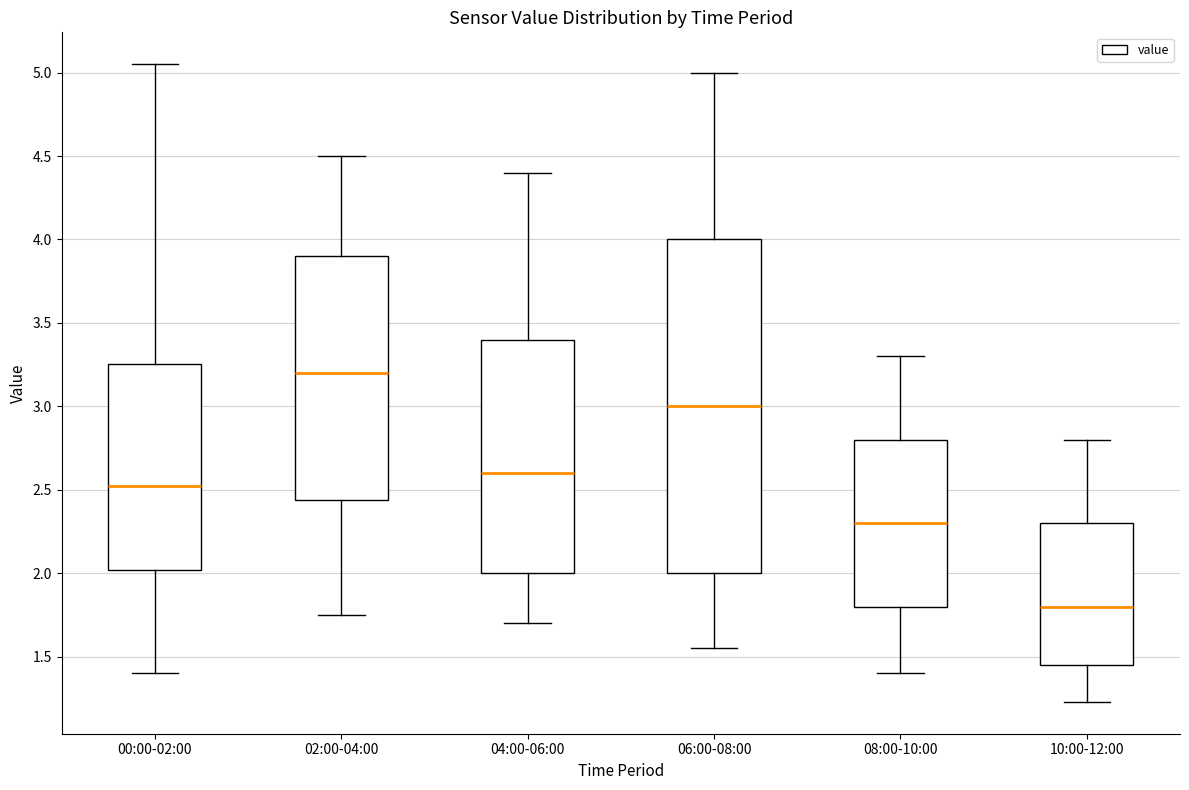

Comparing the boxes themselves (not the whiskers), which one is the tallest?

06:00-08:00